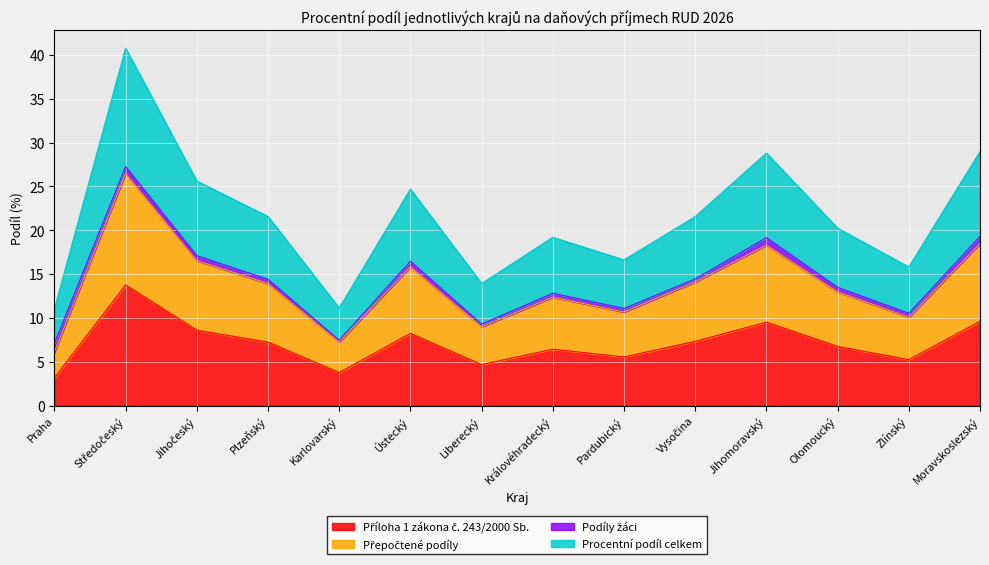

What is the label of the 13th point from the right?

Středočeský